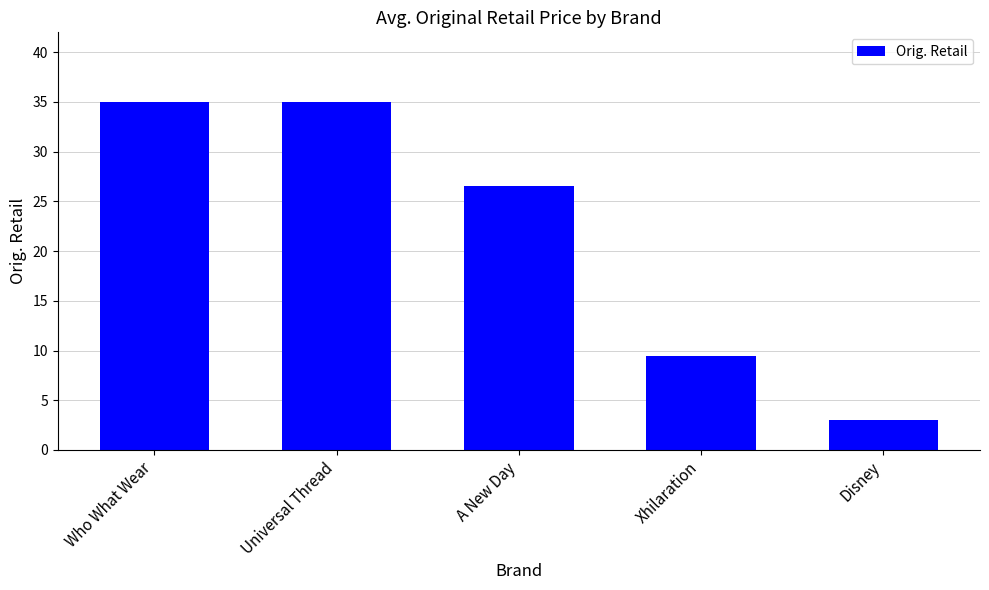

The chart shows a value of 35.0 at Who What Wear. True or false?

True